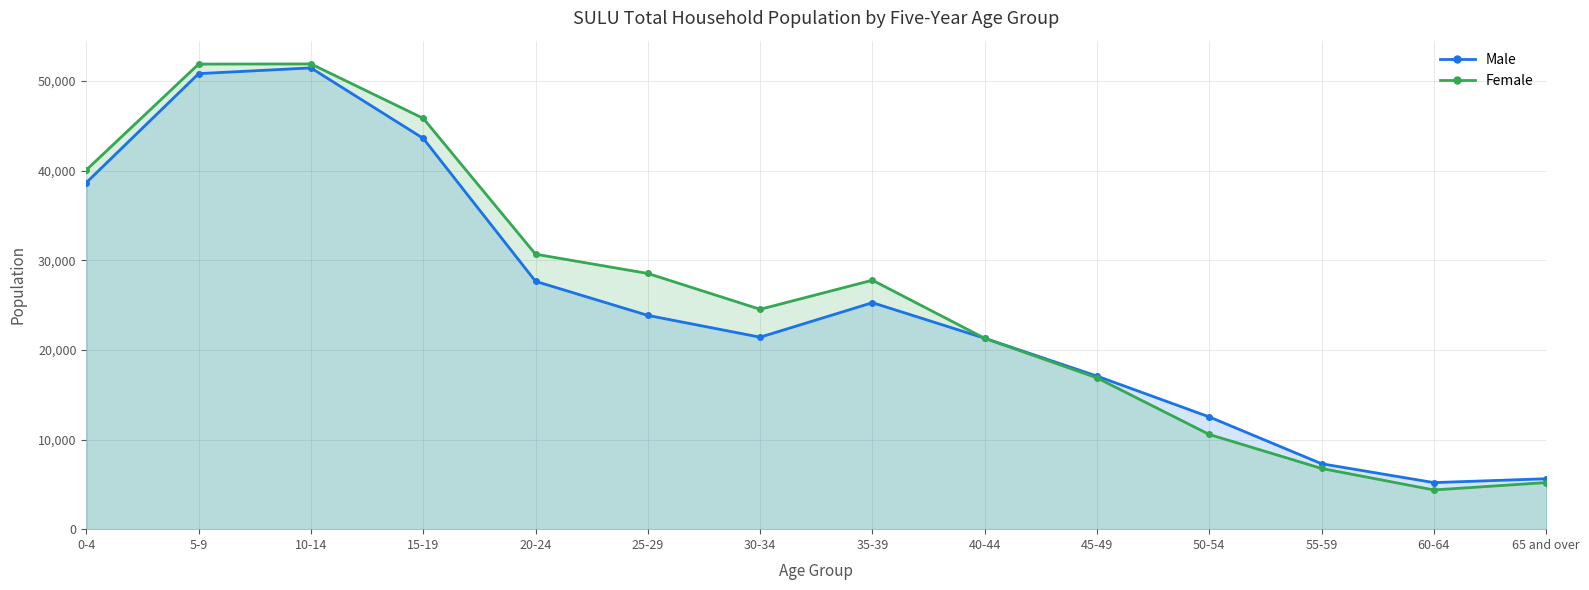

Reading right to left, list all the values displayed in this chart.

Male: 65 and over=5627	60-64=5197	55-59=7300	50-54=12526	45-49=17084	40-44=21306	35-39=25277	30-34=21426	25-29=23857	20-24=27660	15-19=43613	10-14=51477	5-9=50838	0-4=38678
Female: 65 and over=5201	60-64=4377	55-59=6775	50-54=10567	45-49=16884	40-44=21300	35-39=27784	30-34=24537	25-29=28537	20-24=30688	15-19=45851	10-14=51920	5-9=51904	0-4=40086